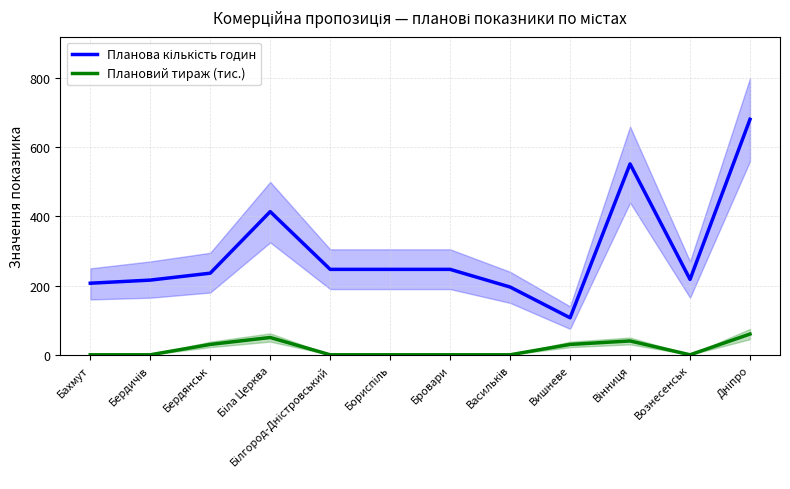

Which category has the highest value across all series?

Дніпро